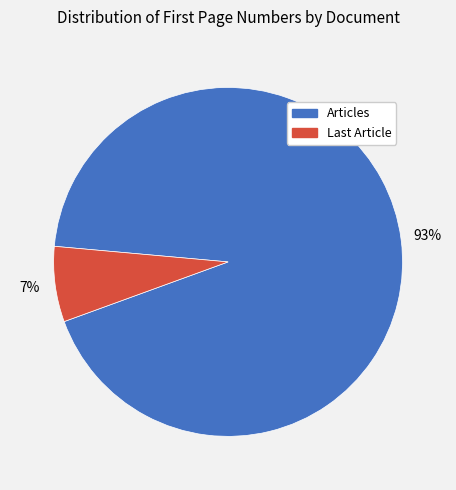

To the nearest percent, what is the difference between the largest and smallest slice percentages?

86%